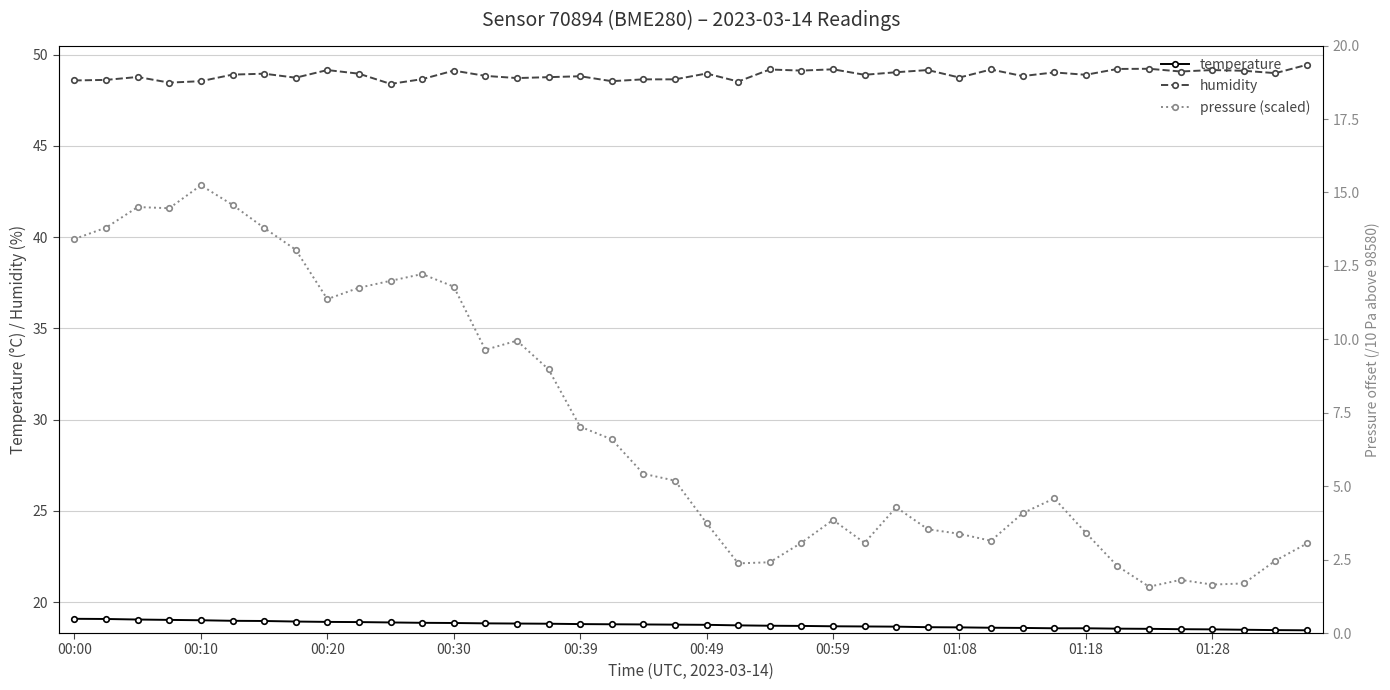

True or false: temperature and humidity cross at least once.

False